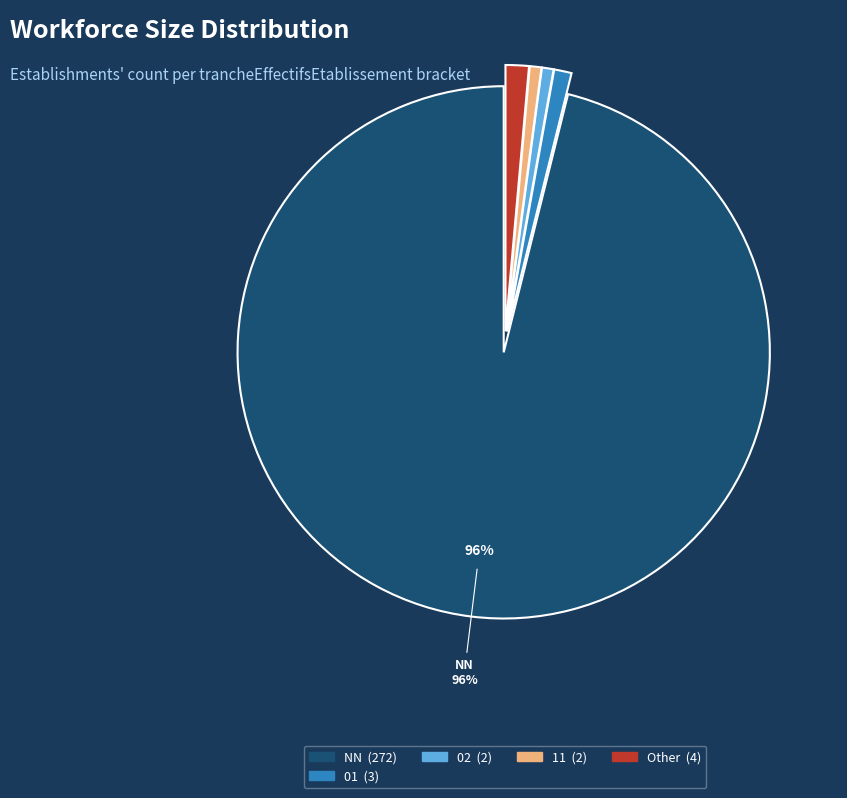

To the nearest percent, what is the difference between the largest and smallest slice percentages?

95%